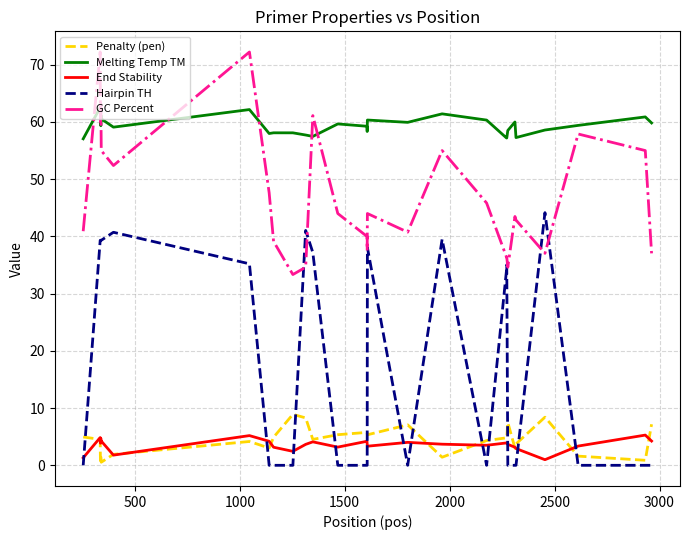

List the series in order of their peak value, lowest first.

End Stability, Penalty (pen), Hairpin TH, Melting Temp TM, GC Percent